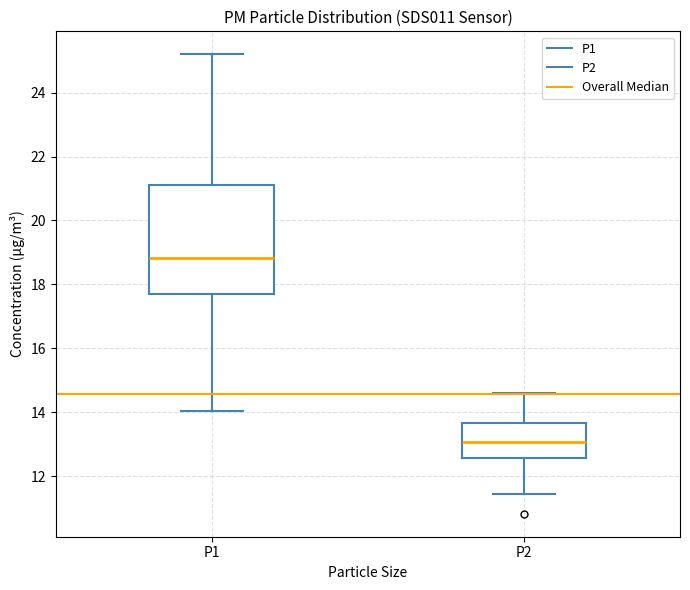

Which box is the tallest, from its lower edge to its upper edge?

P1